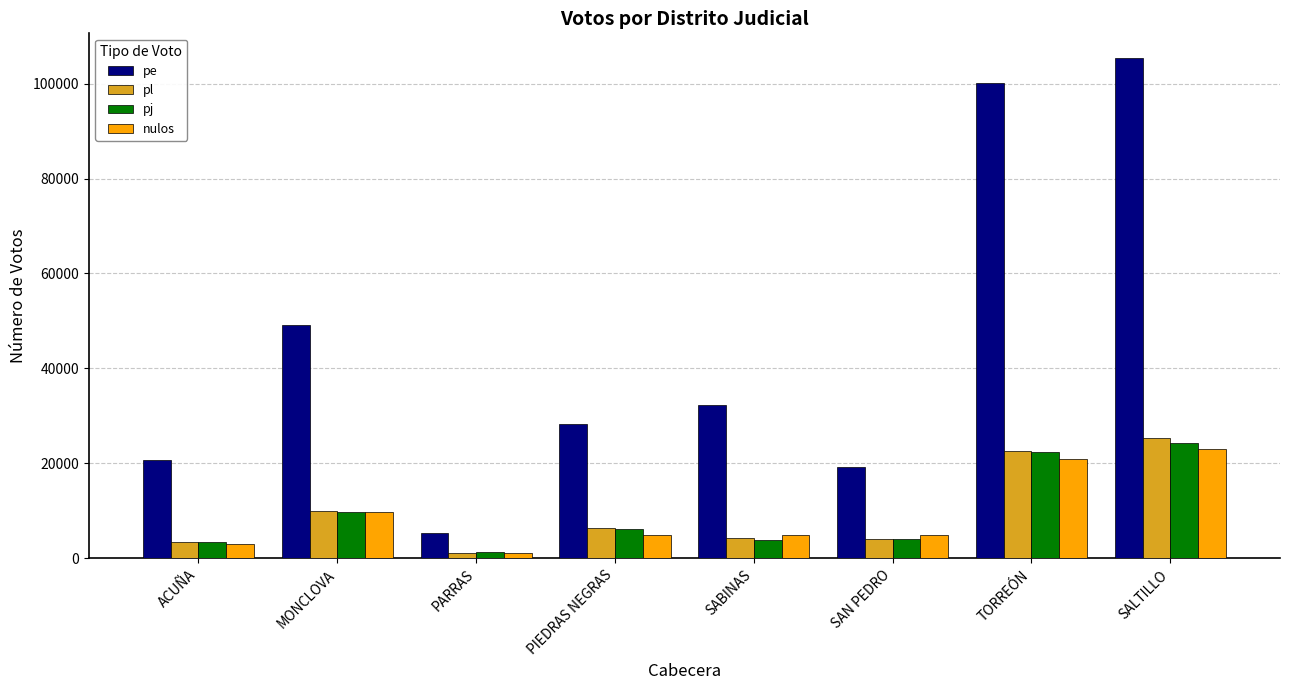

Count the number of data series in this chart.

4